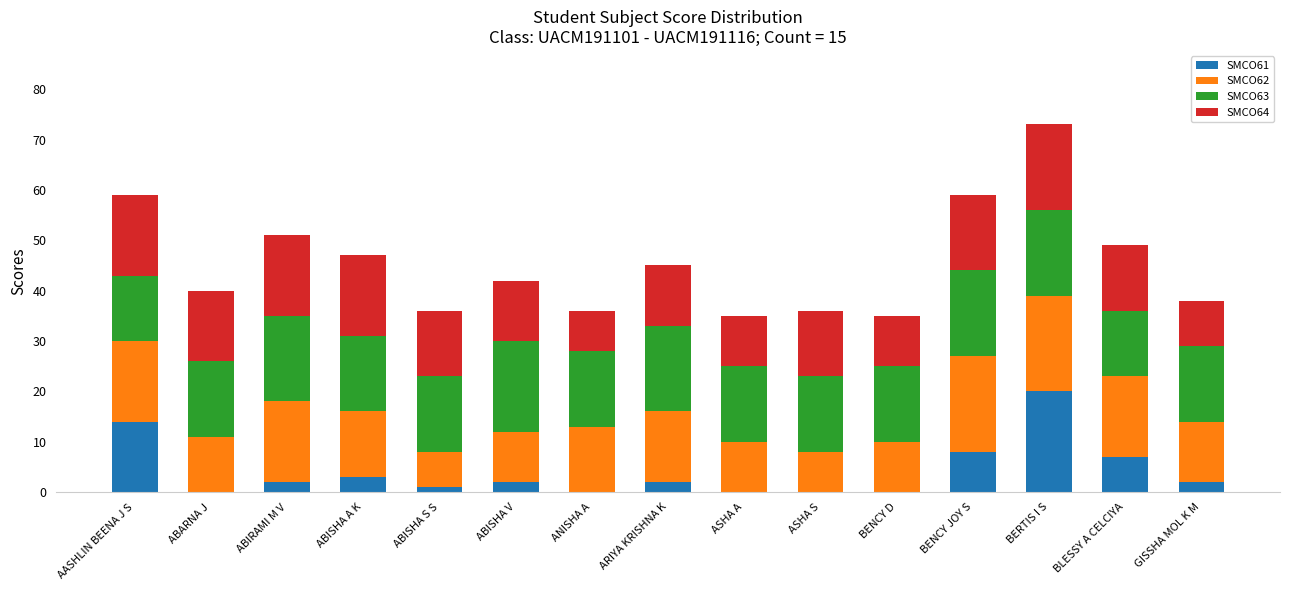

At which category is the sum across all series the highest?

BERTIS I S